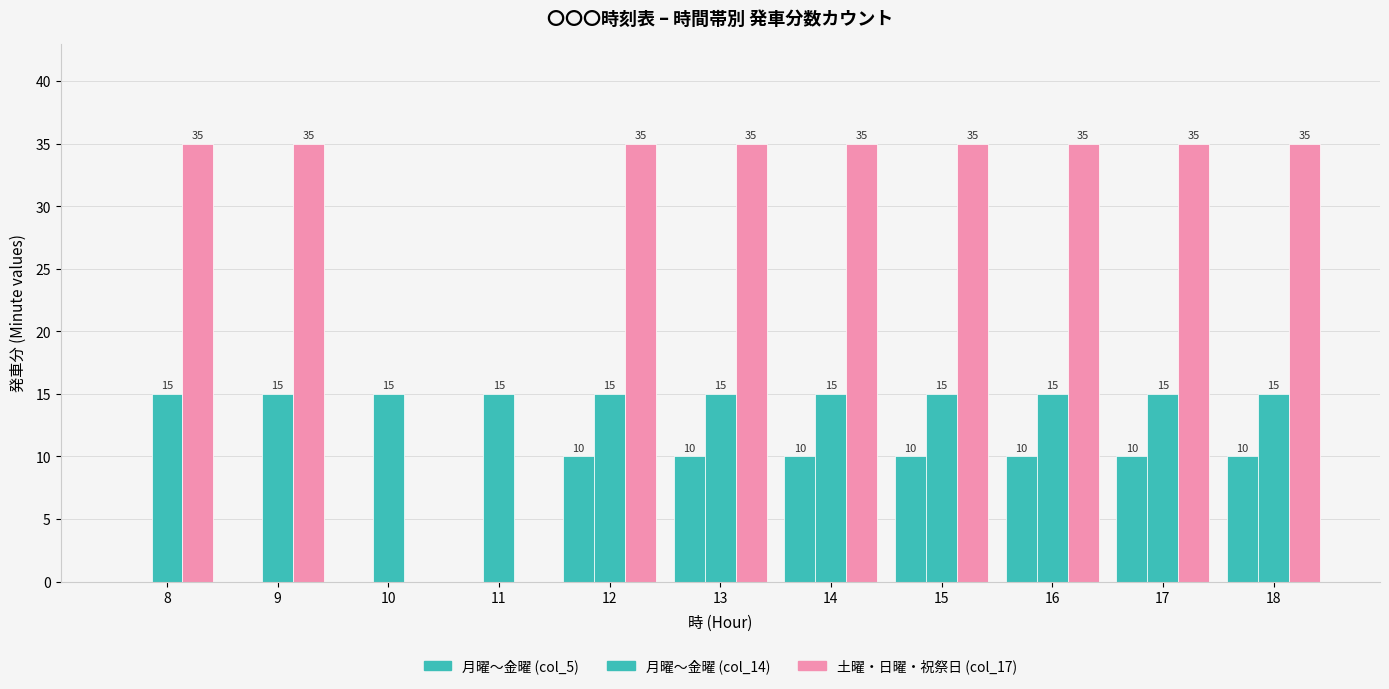

The 月曜～金曜 (col_14) series shows 27 at 17. True or false?

False